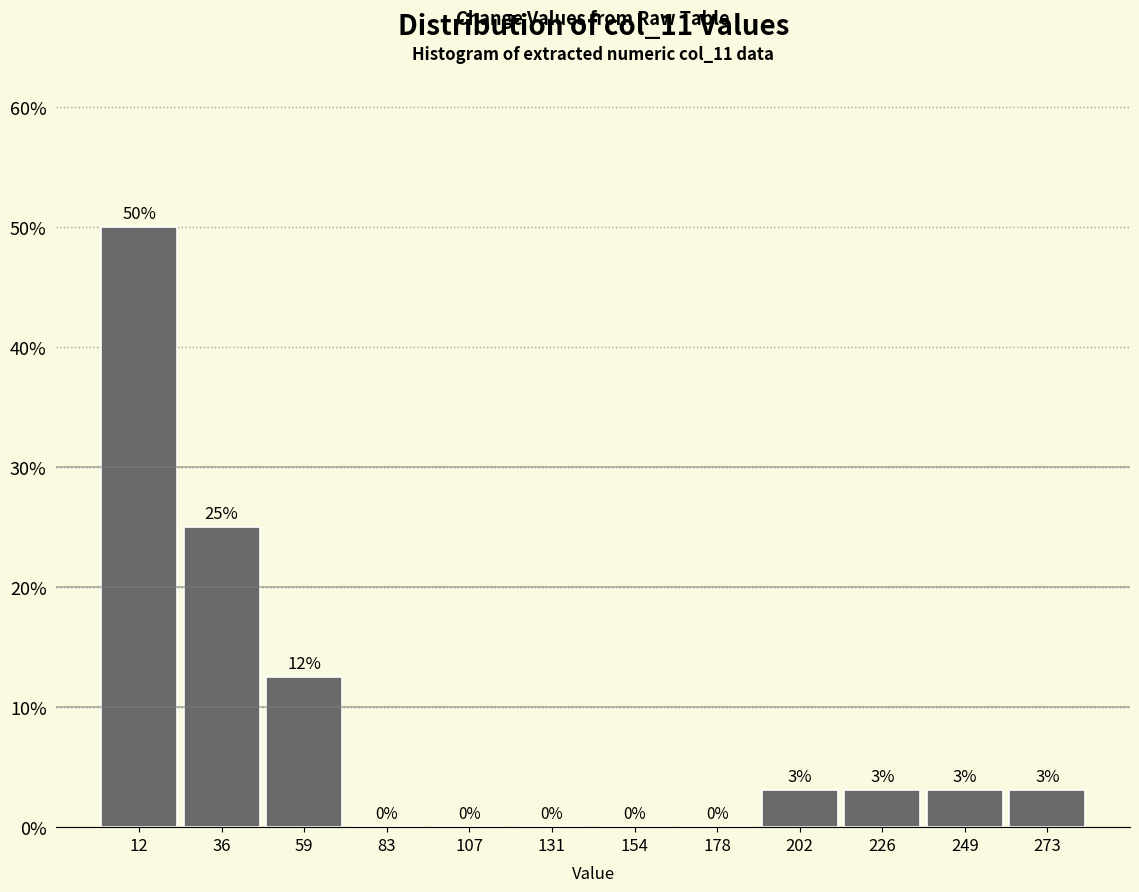

Which range on the x-axis has the tallest bar?

0 to 25